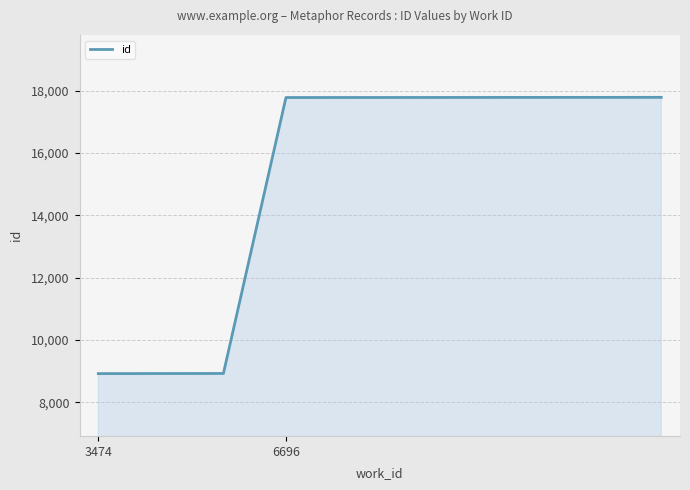

What is the greatest value displayed?

17786